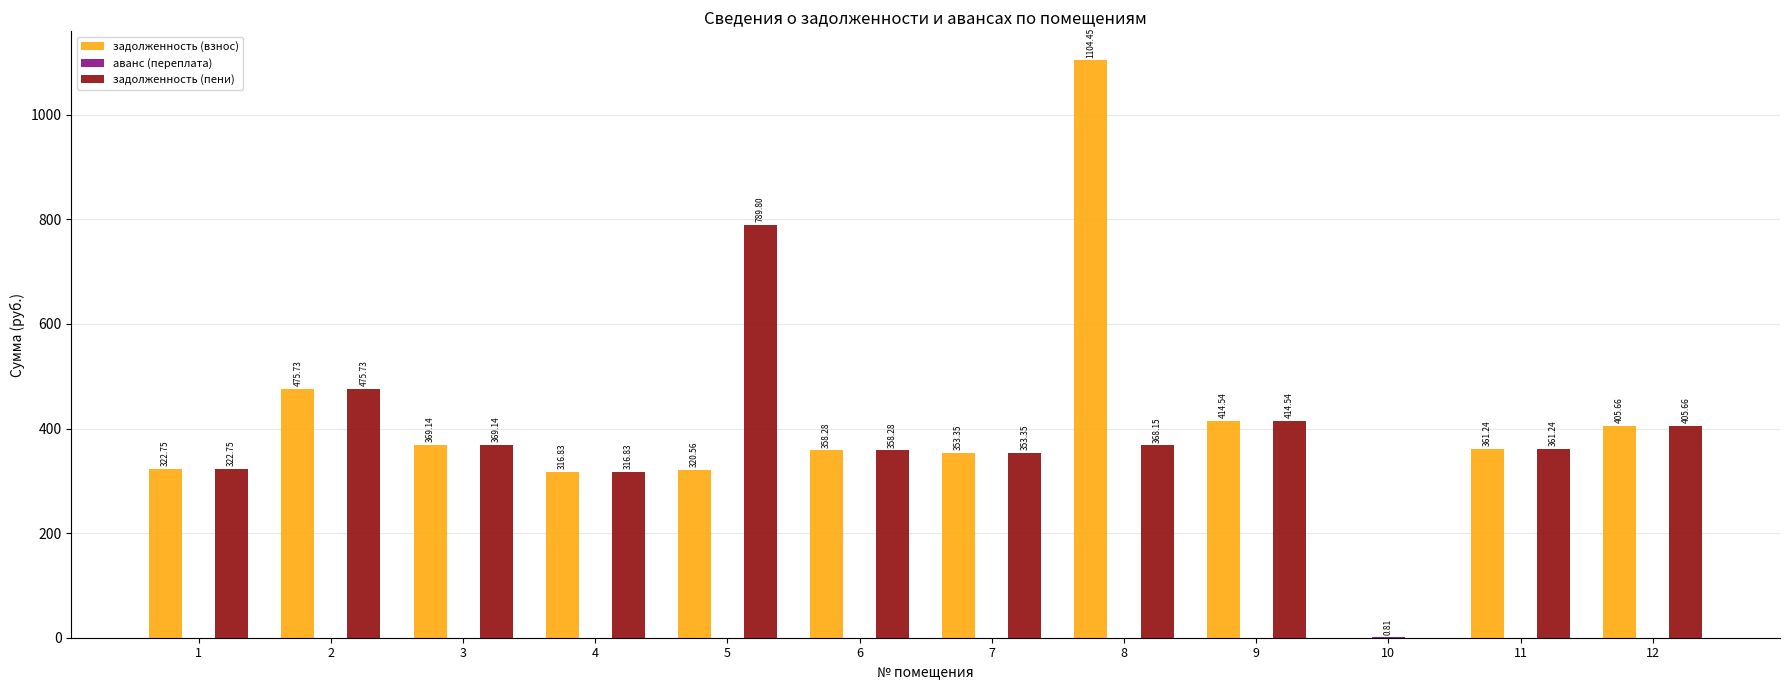

The value of задолженность (взнос) at 5 is 499.4. True or false?

False